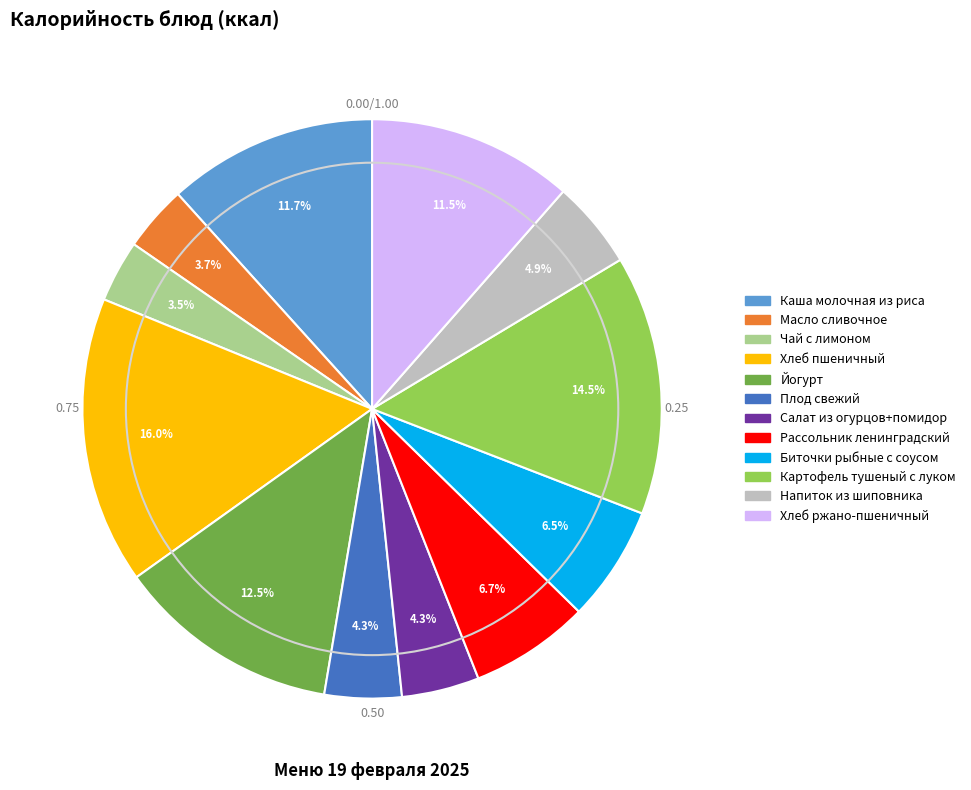

Which category has the biggest portion of the pie?

Хлеб пшеничный